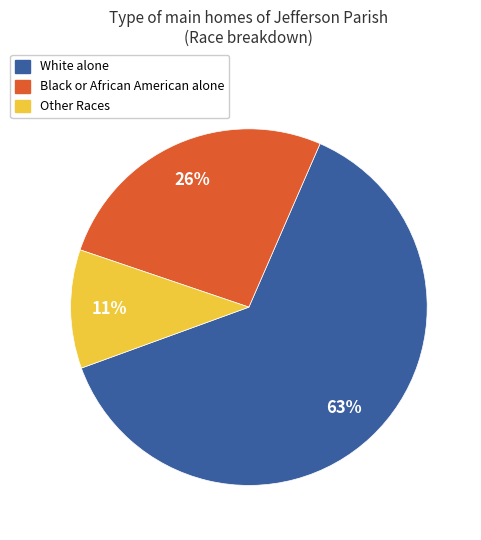

Which has a higher value, Other Races or Black or African American alone?

Black or African American alone